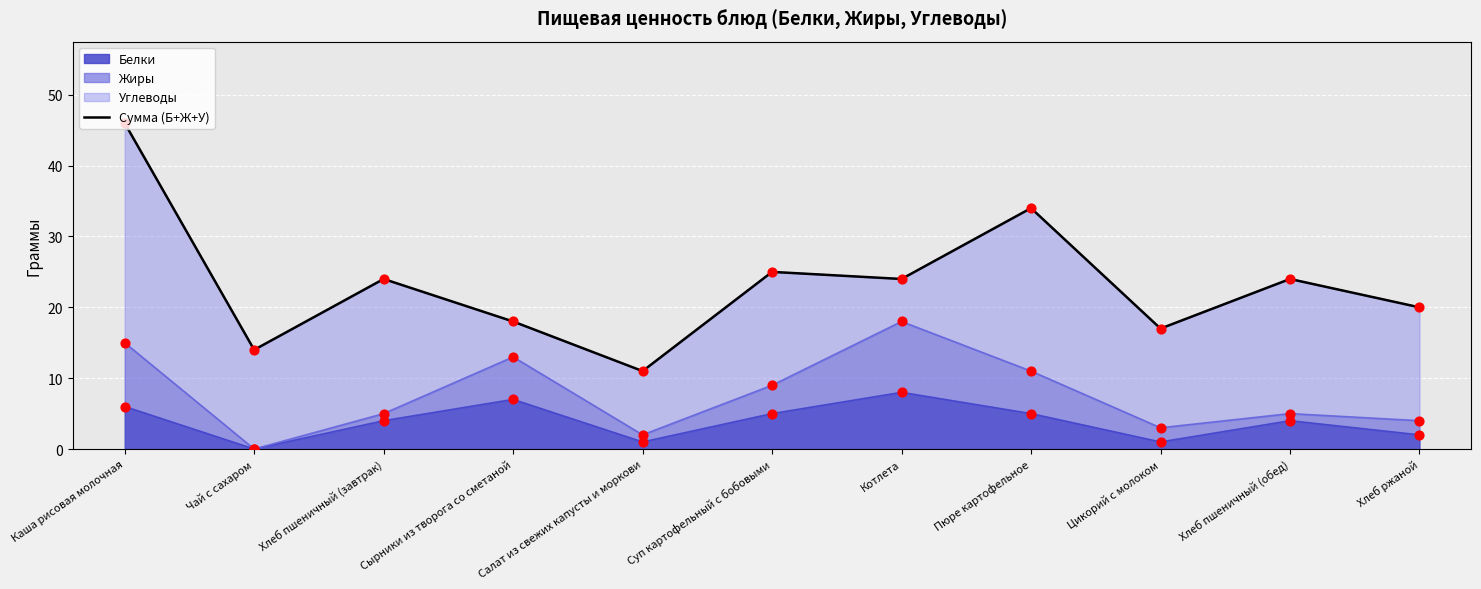

What is the change in value from Чай с сахаром to Хлеб пшеничный (завтрак)?

+10